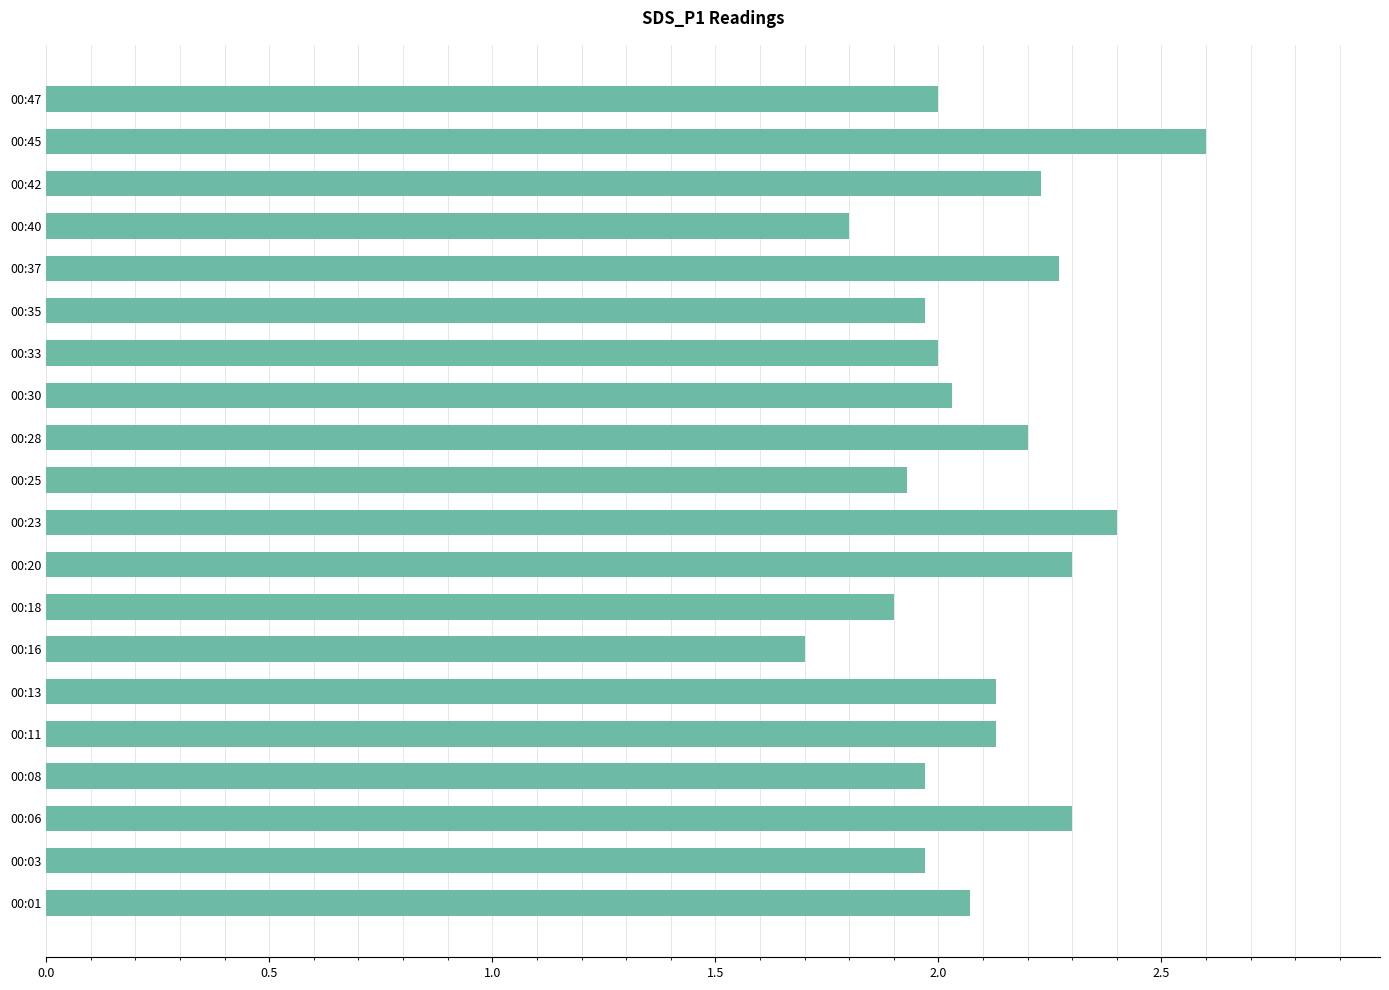

Which label corresponds to the smallest value in the chart?

00:16